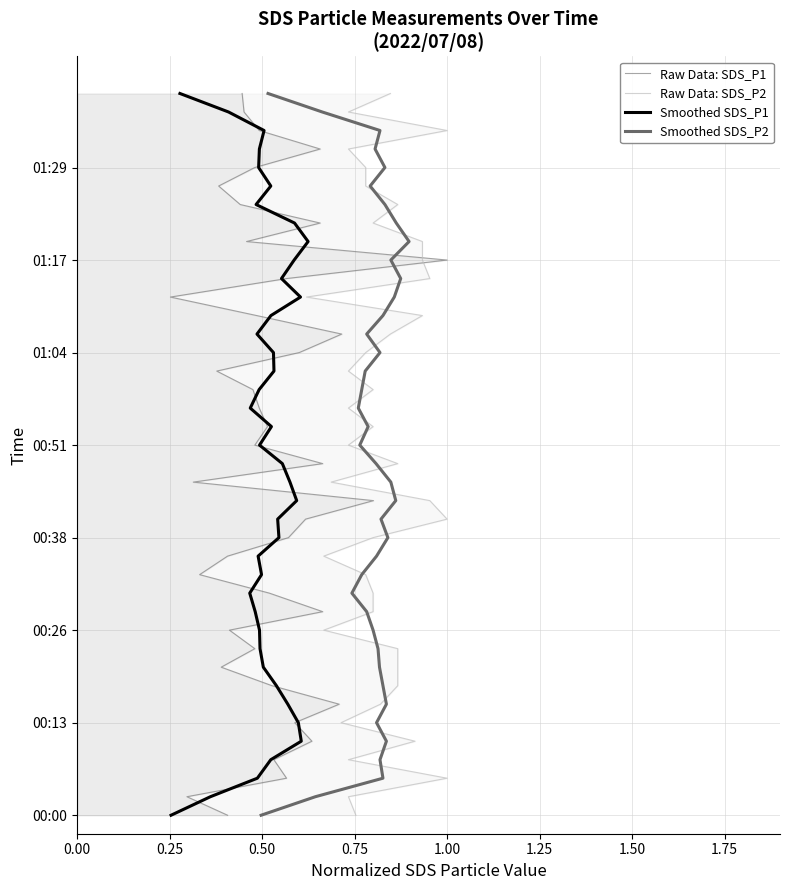

The value of Raw Data: SDS_P2 at 1.25 is 3. True or false?

False